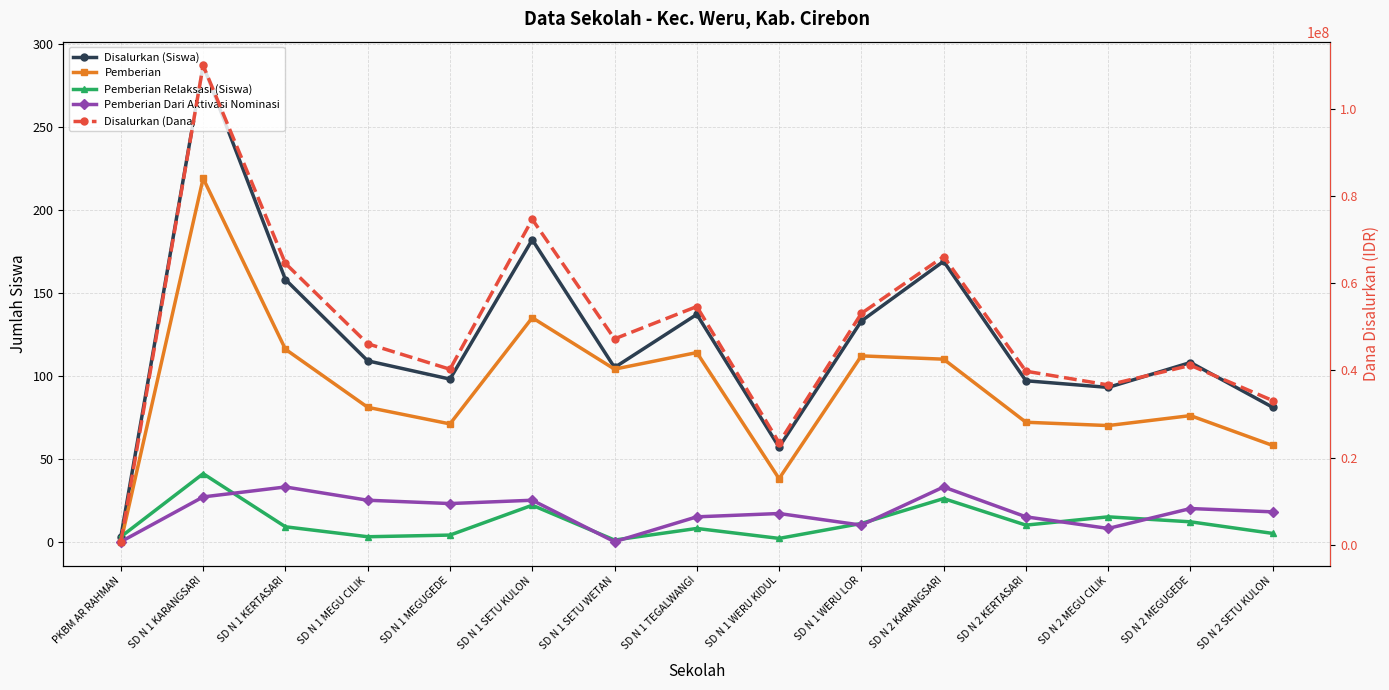

Does the chart display data point markers on the line(s)?

Yes